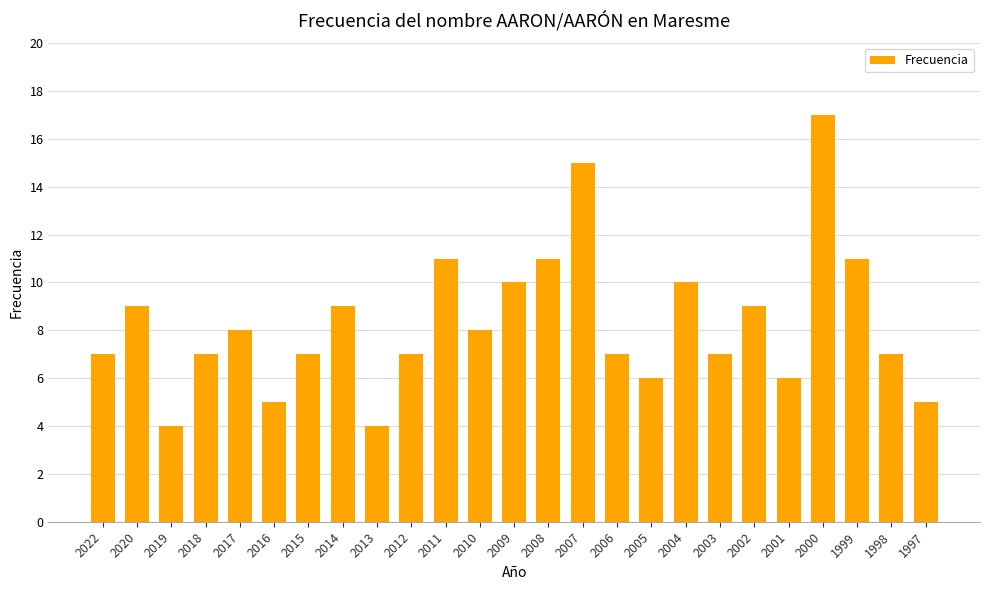

What is the value of the 15th bar from the left?

15